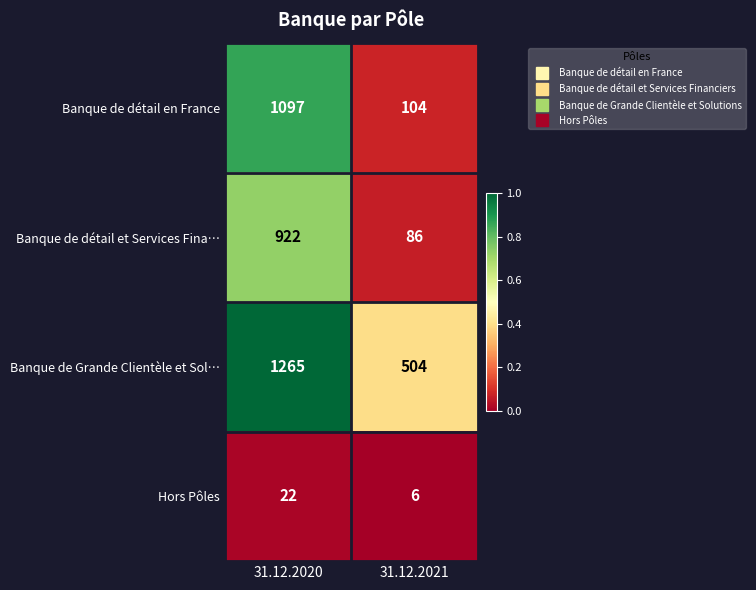

What value does the Banque de Grande Clientèle et Sol… series have at 31.12.2021, to the nearest 10?

500